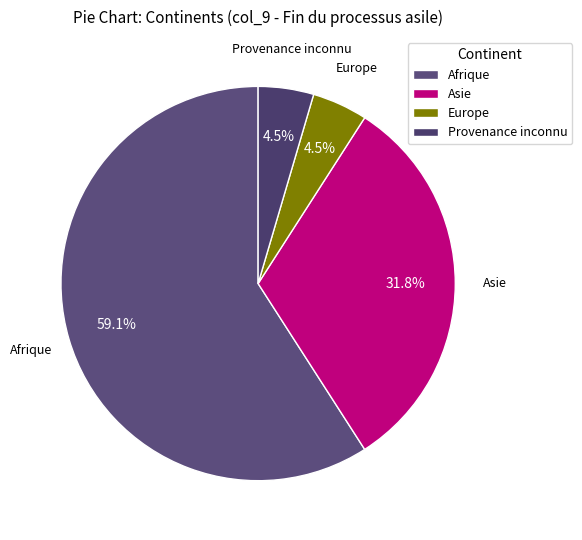

The Asie slice represents 32% of the pie. True or false?

True